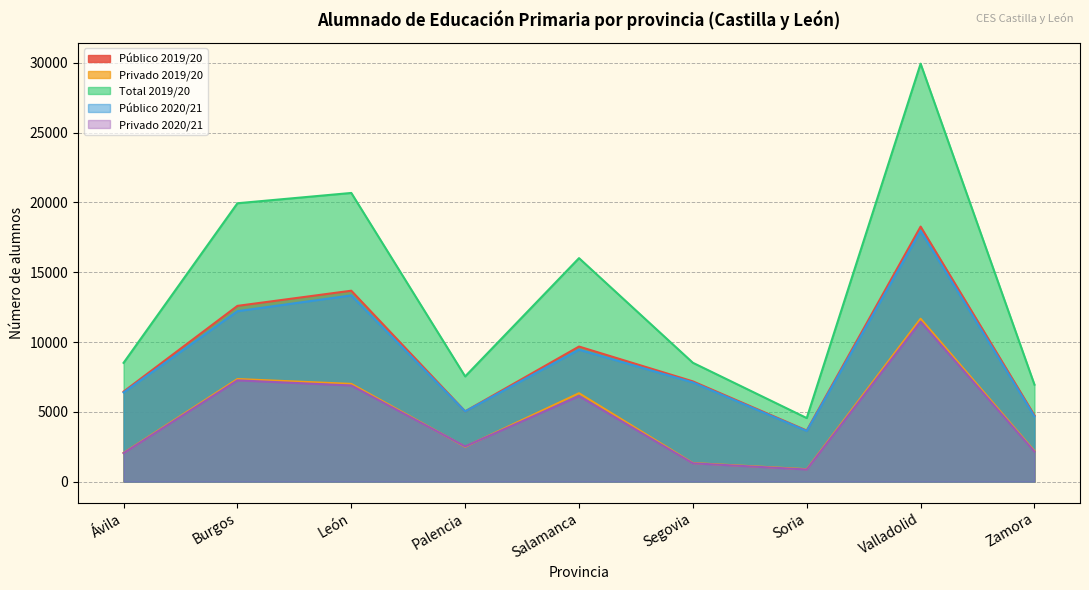

Rank the categories by Público 2019/20 value from lowest to highest.

Soria, Zamora, Palencia, Ávila, Segovia, Salamanca, Burgos, León, Valladolid